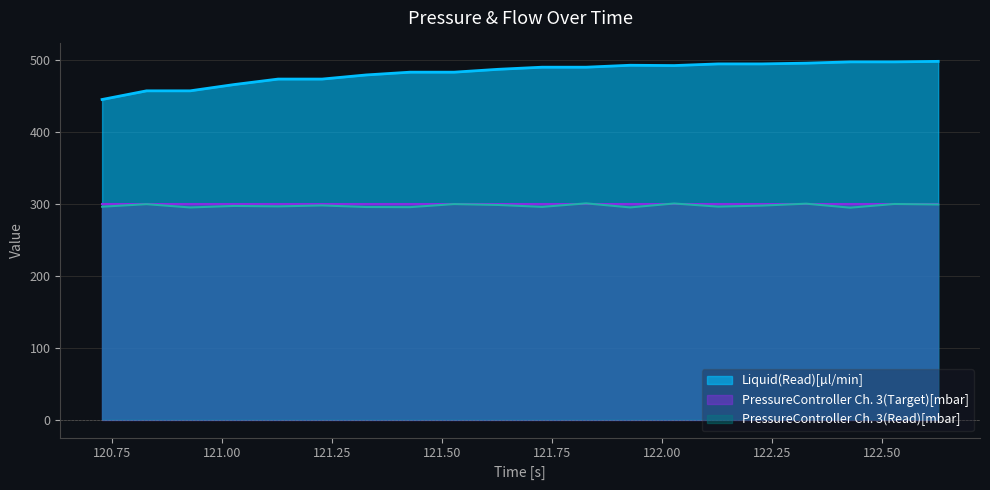

Reading left to right, transcribe all the data shown in this chart.

PressureController Ch. 3(Read)[mbar]: 120.728=296.4	120.829=299.9	120.928=295.3	121.028=297.4	121.128=296.8	121.228=298.1	121.328=295.9	121.428=295.7	121.528=300.0	121.628=298.8	121.728=296.1	121.828=301.0	121.928=295.4	122.028=300.8	122.128=296.5	122.228=297.9	122.328=300.6	122.428=295.0	122.528=300.1	122.628=299.5
Liquid(Read)[µl/min]: 120.728=445.6	120.829=457.6	120.928=457.6	121.028=466.3	121.128=474.0	121.228=474.0	121.328=479.7	121.428=483.6	121.528=483.6	121.628=487.6	121.728=490.5	121.828=490.5	121.928=493.2	122.028=492.8	122.128=495.1	122.228=495.1	122.328=496.1	122.428=497.9	122.528=497.9	122.628=498.6